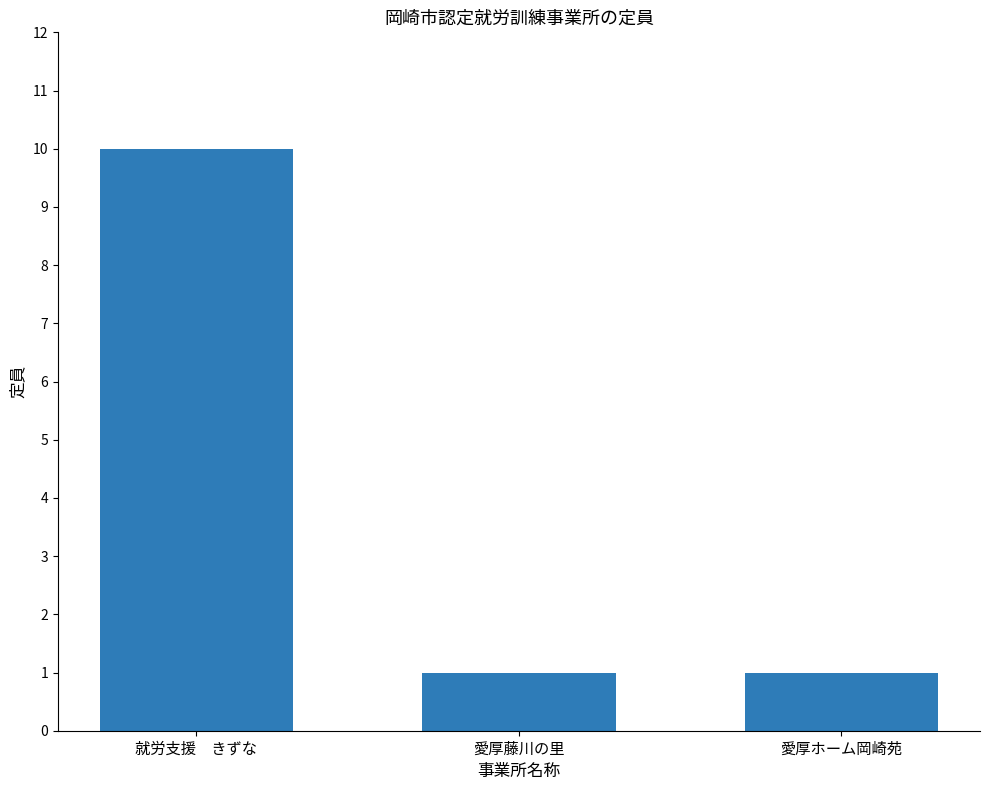

What is the smallest value displayed?

1